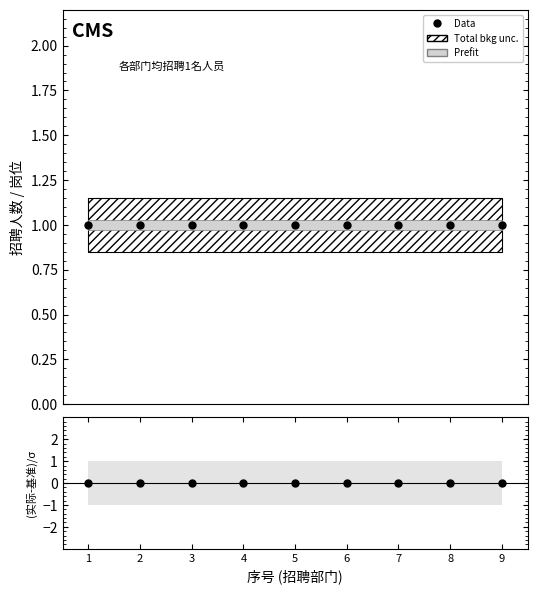

Rank the series by their maximum value, from lowest to highest.

(实际-基准)/σ, Data